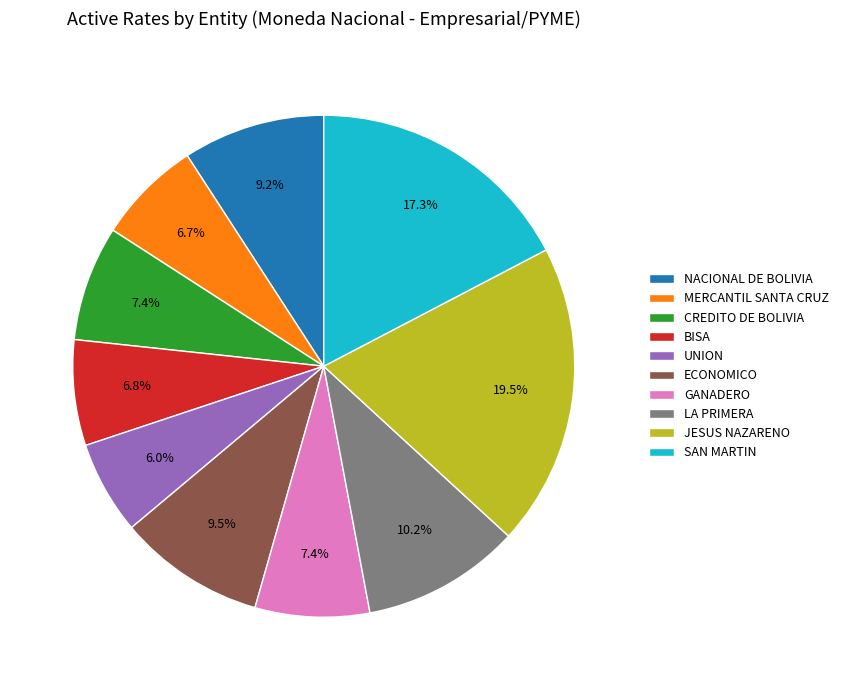

To the nearest percent, what is the combined percentage of UNION and LA PRIMERA?

16%